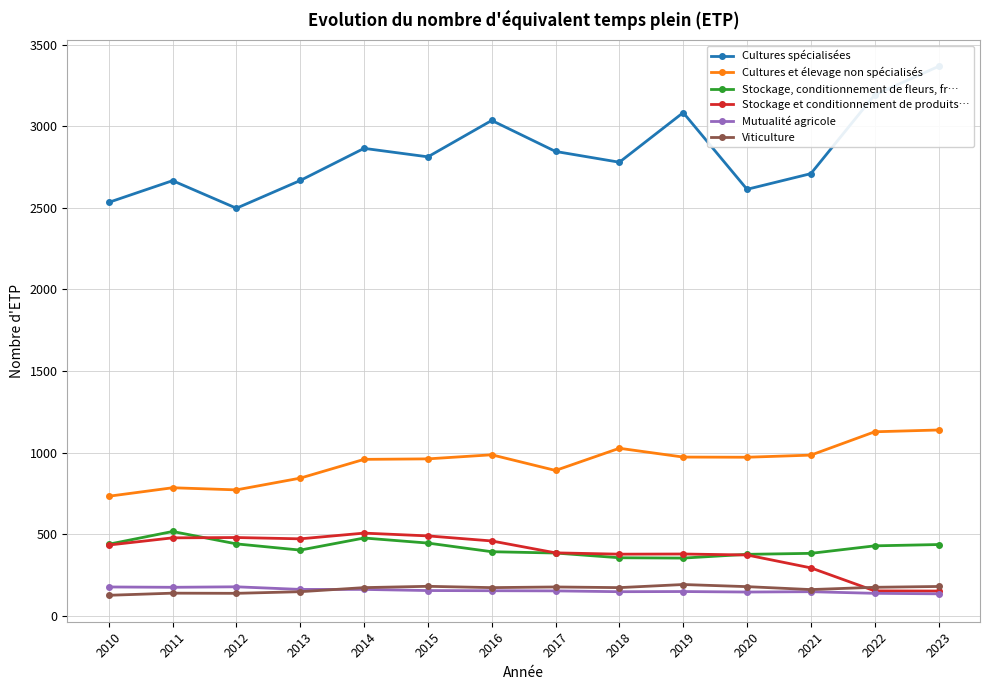

Rank the series by their maximum value, from highest to lowest.

Cultures spécialisées, Cultures et élevage non spécialisés, Stockage, conditionnement de fleurs, fr…, Stockage et conditionnement de produits…, Viticulture, Mutualité agricole